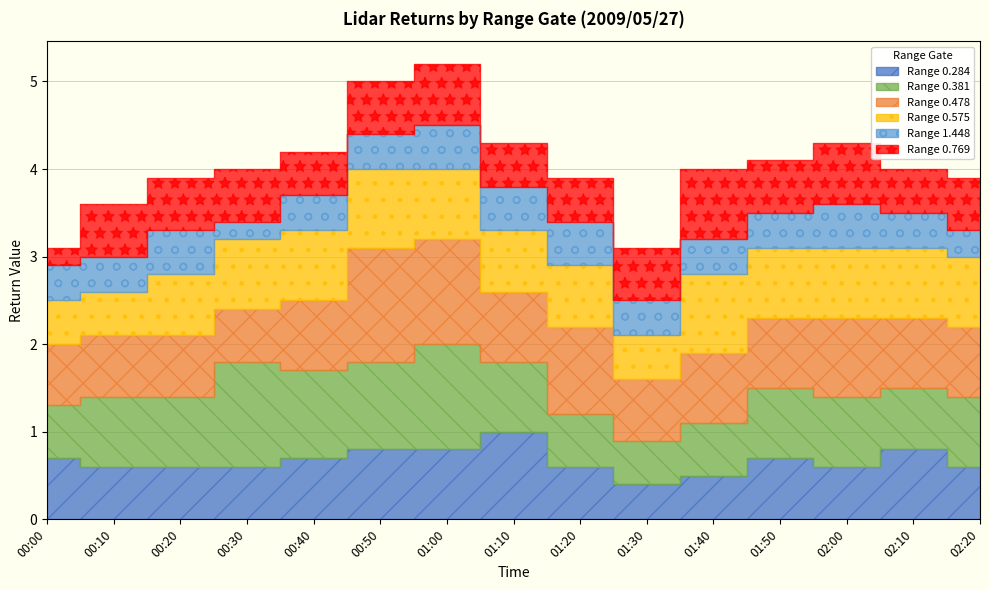

What is the total value across all series at 01:50?

4.1